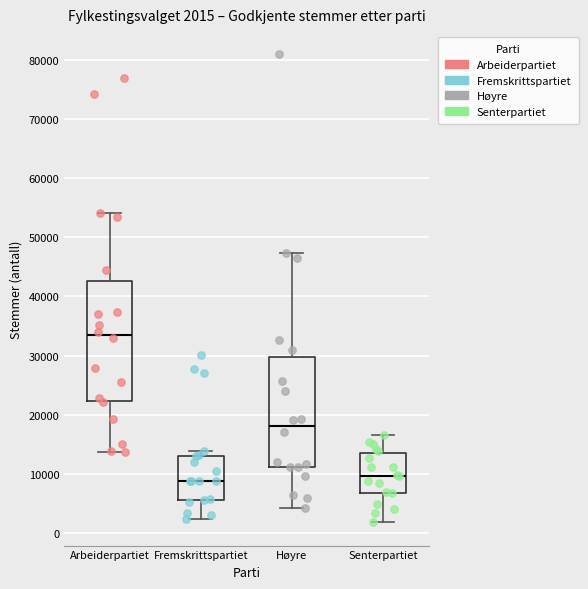

Which box's median line is the highest?

Arbeiderpartiet